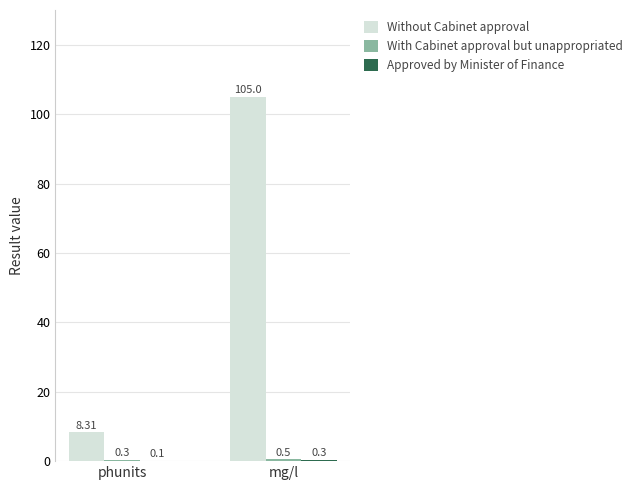

At which label does Without Cabinet approval reach its peak?

mg/l